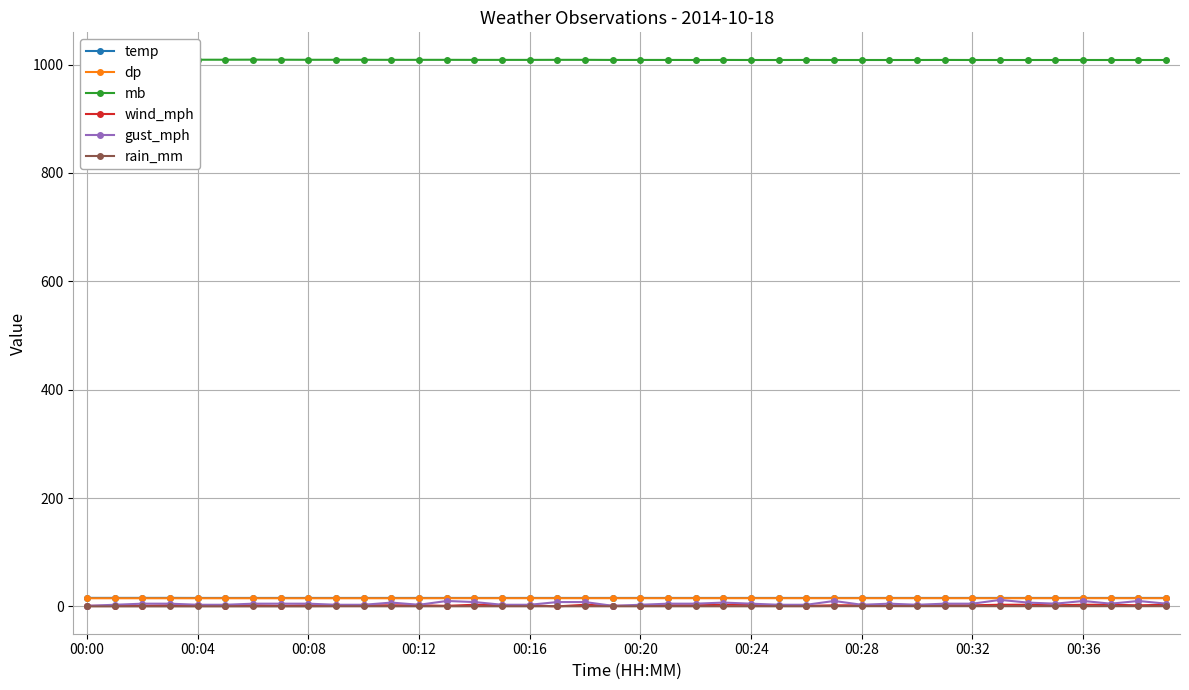

True or false: mb and wind_mph intersect in this chart.

False